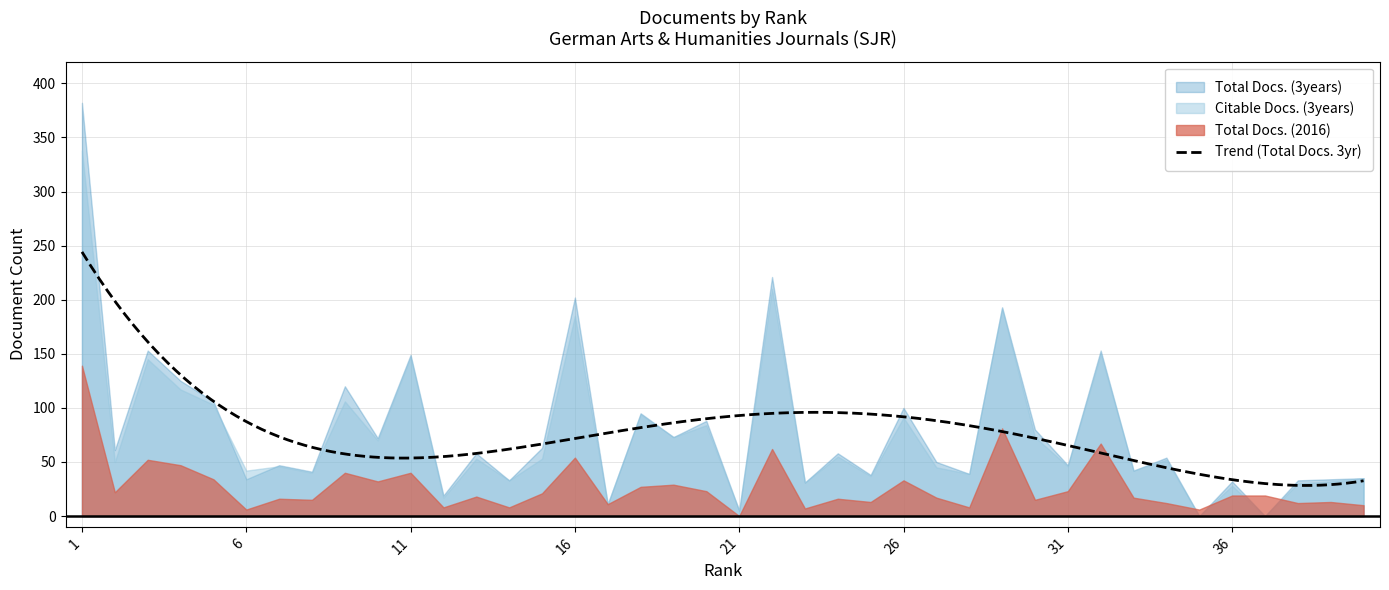

At which category is the sum across all series the highest?

1